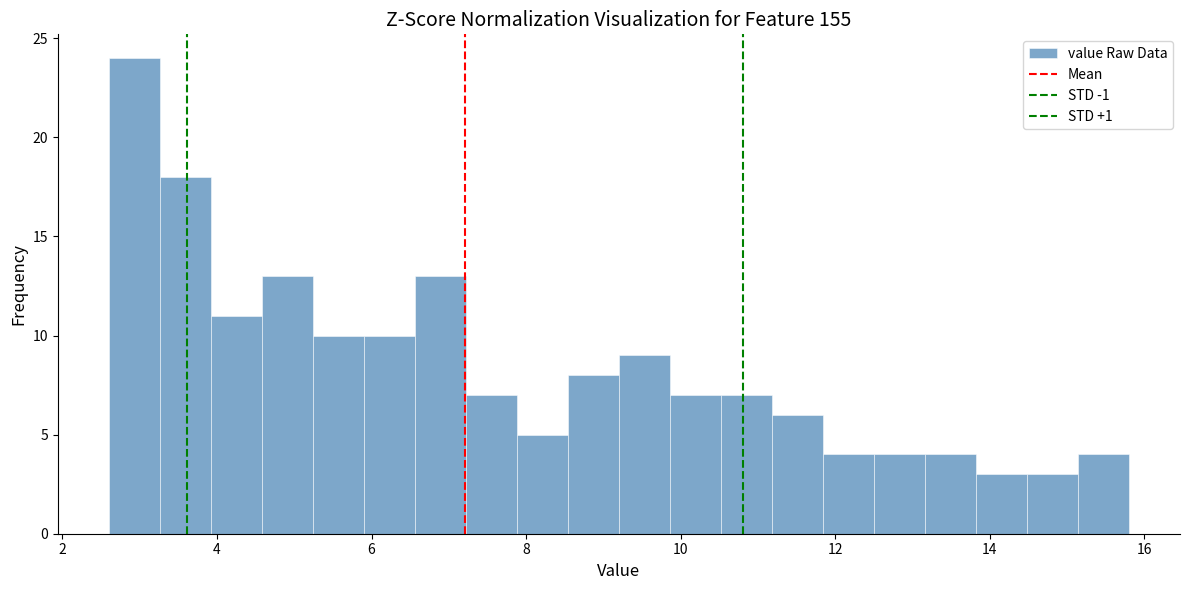

Read against the x-axis, roughly where is the centre of the tallest bar?

3.0